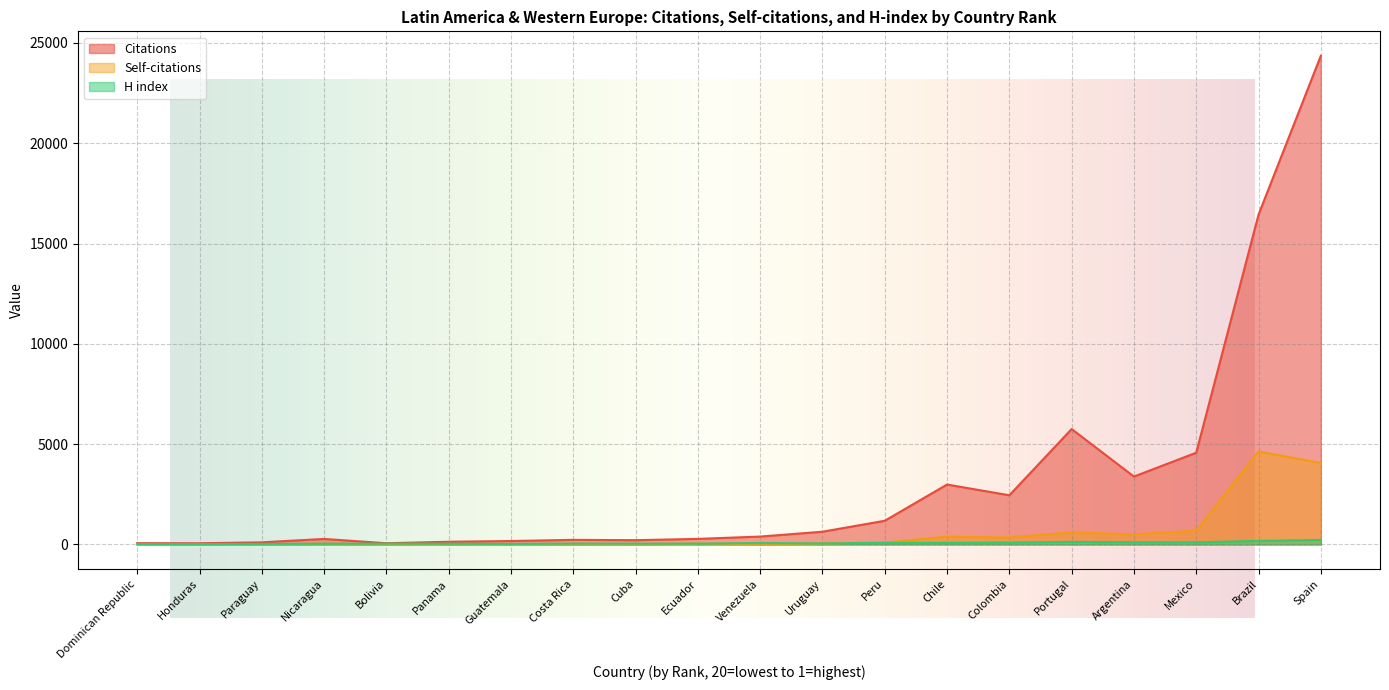

What is the difference between the H index values at Uruguay and Cuba?

7